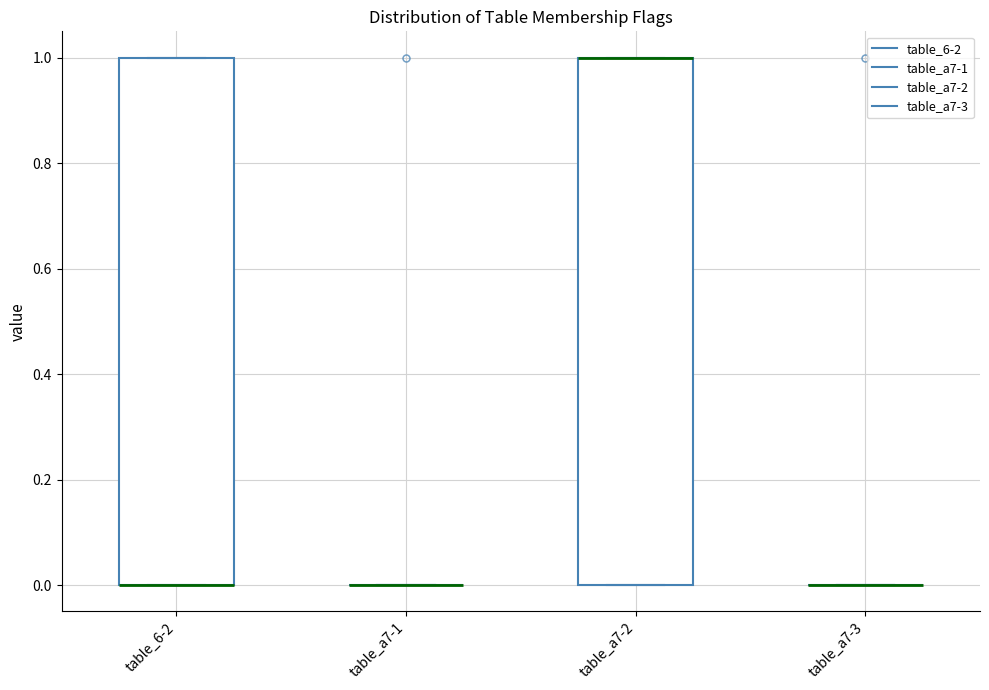

Reading left to right, read every box against the y-axis: the position of its median line, the range the box covers, and the ends of its whiskers. The values are not printed on the chart, so give them approximately, as read against the axis.

table_6-2: median 0 (drawn on the box's lower edge), box 0 to 1, whiskers 0 to 1
table_a7-1: box collapsed to a line at 0, whiskers 0 to 0
table_a7-2: median 1 (drawn on the box's upper edge), box 0 to 1, whiskers 0 to 1
table_a7-3: box collapsed to a line at 0, whiskers 0 to 0